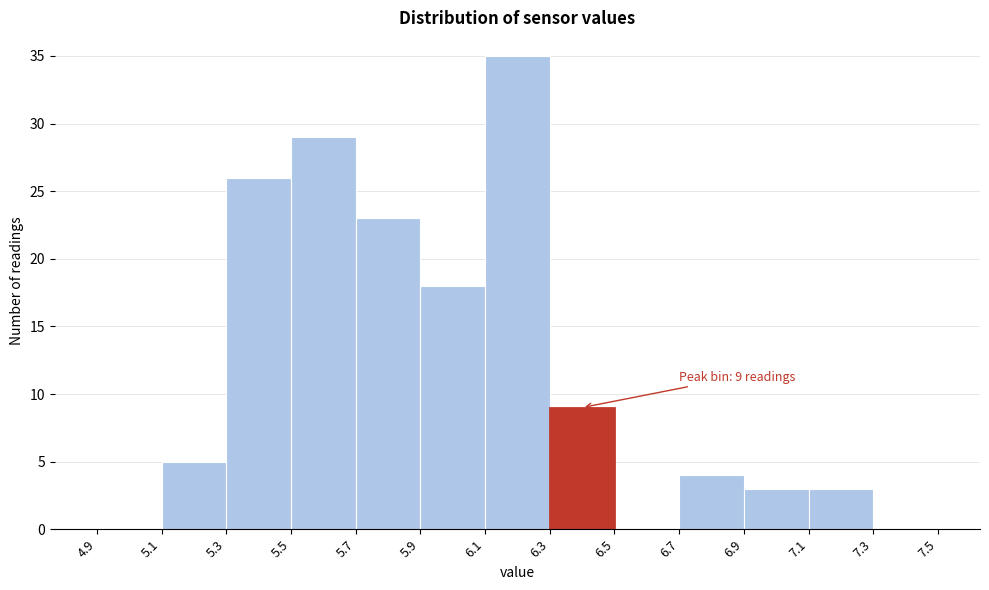

Which range on the x-axis has the tallest bar?

6.1 to 6.3